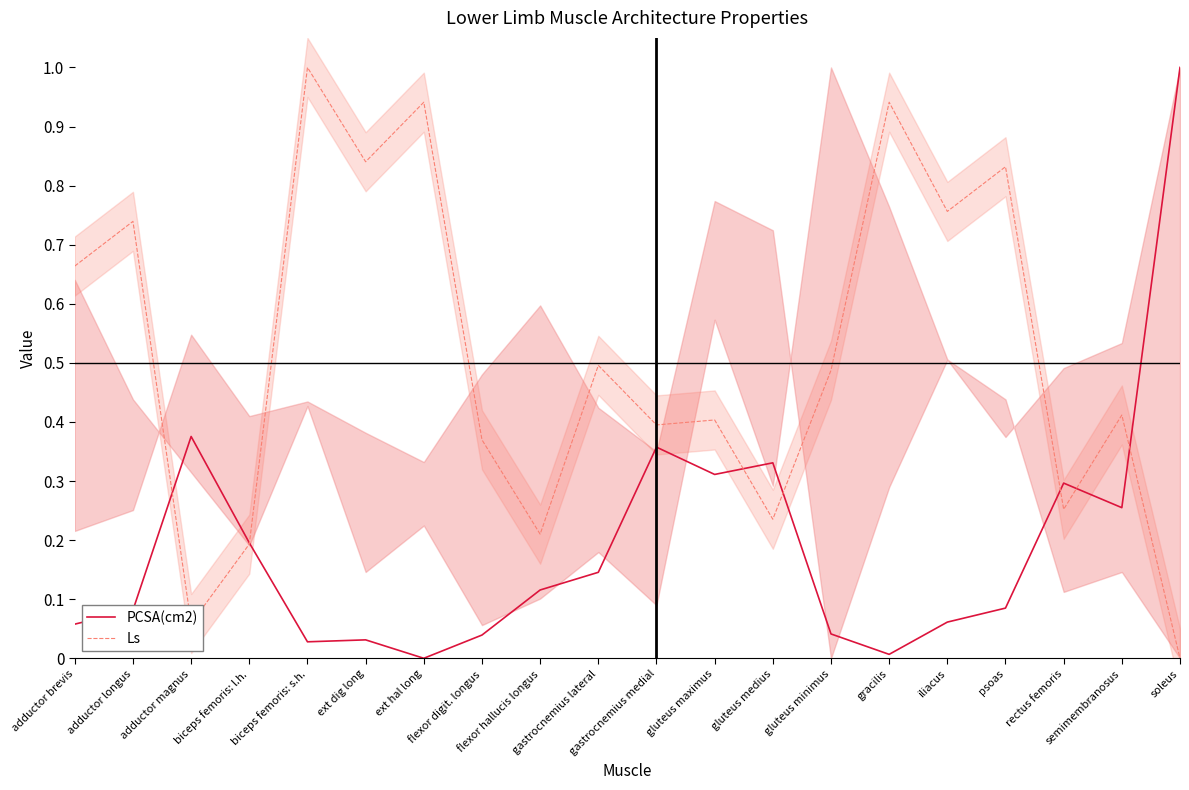

Between which two adjacent categories do PCSA(cm2) and Ls first intersect?

adductor longus and adductor magnus